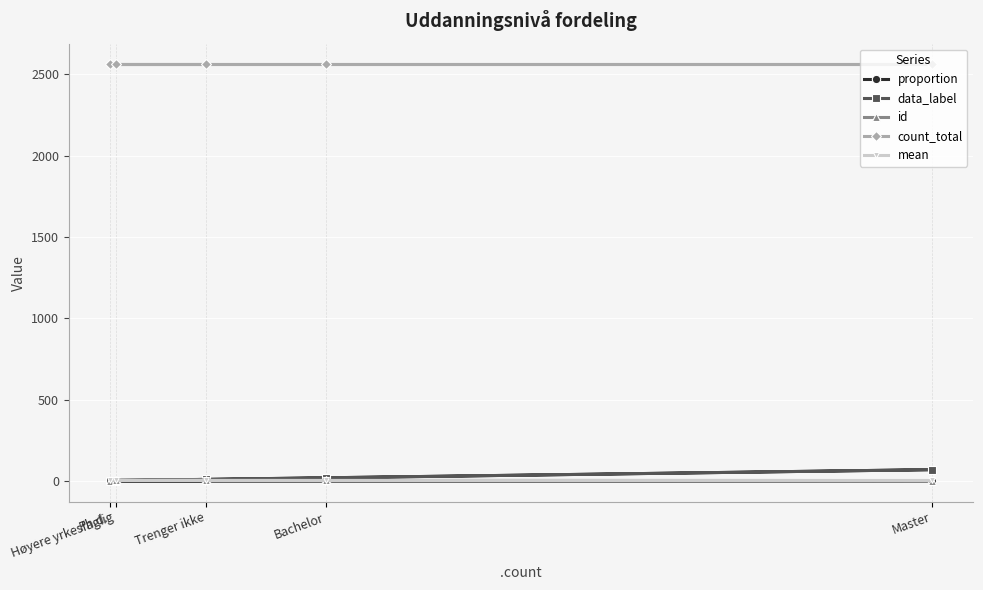

At which category does the chart reach its minimum across all series?

Ph.d.